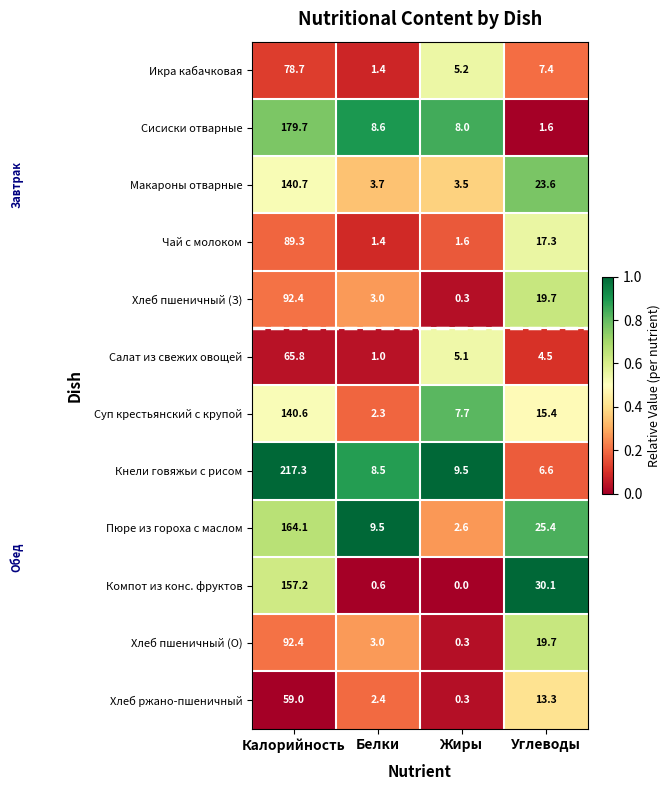

Where does the Компот из конс. фруктов series first go above 30?

Калорийность